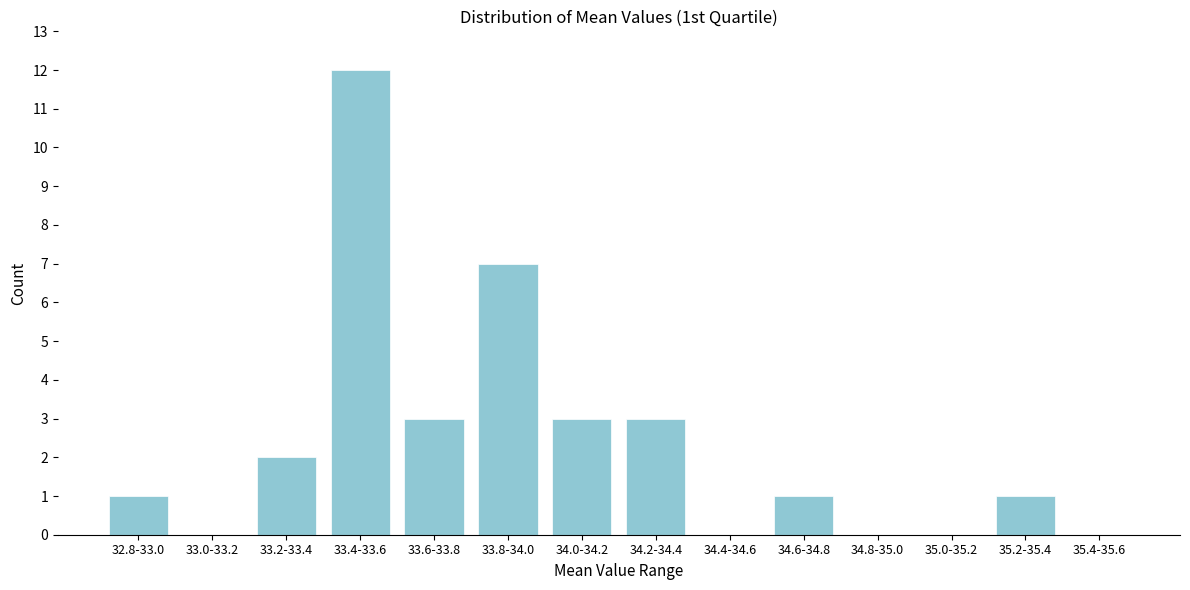

Reading left to right, extract all data points from this chart.

32.8-33.0=1	33.0-33.2=0	33.2-33.4=2	33.4-33.6=12	33.6-33.8=3	33.8-34.0=7	34.0-34.2=3	34.2-34.4=3	34.4-34.6=0	34.6-34.8=1	34.8-35.0=0	35.0-35.2=0	35.2-35.4=1	35.4-35.6=0